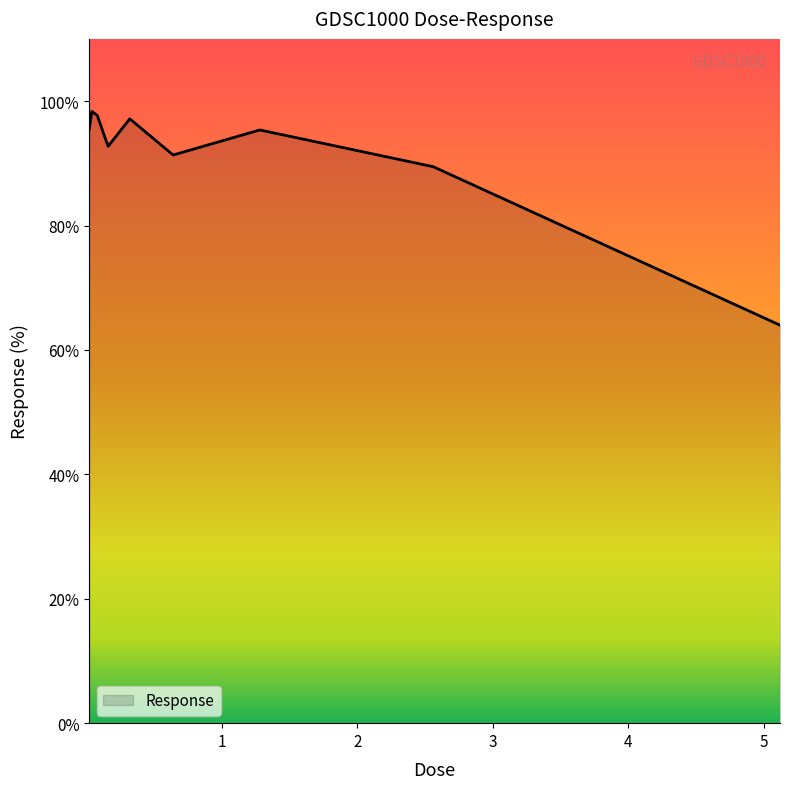

How many lines are shown in the chart?

1